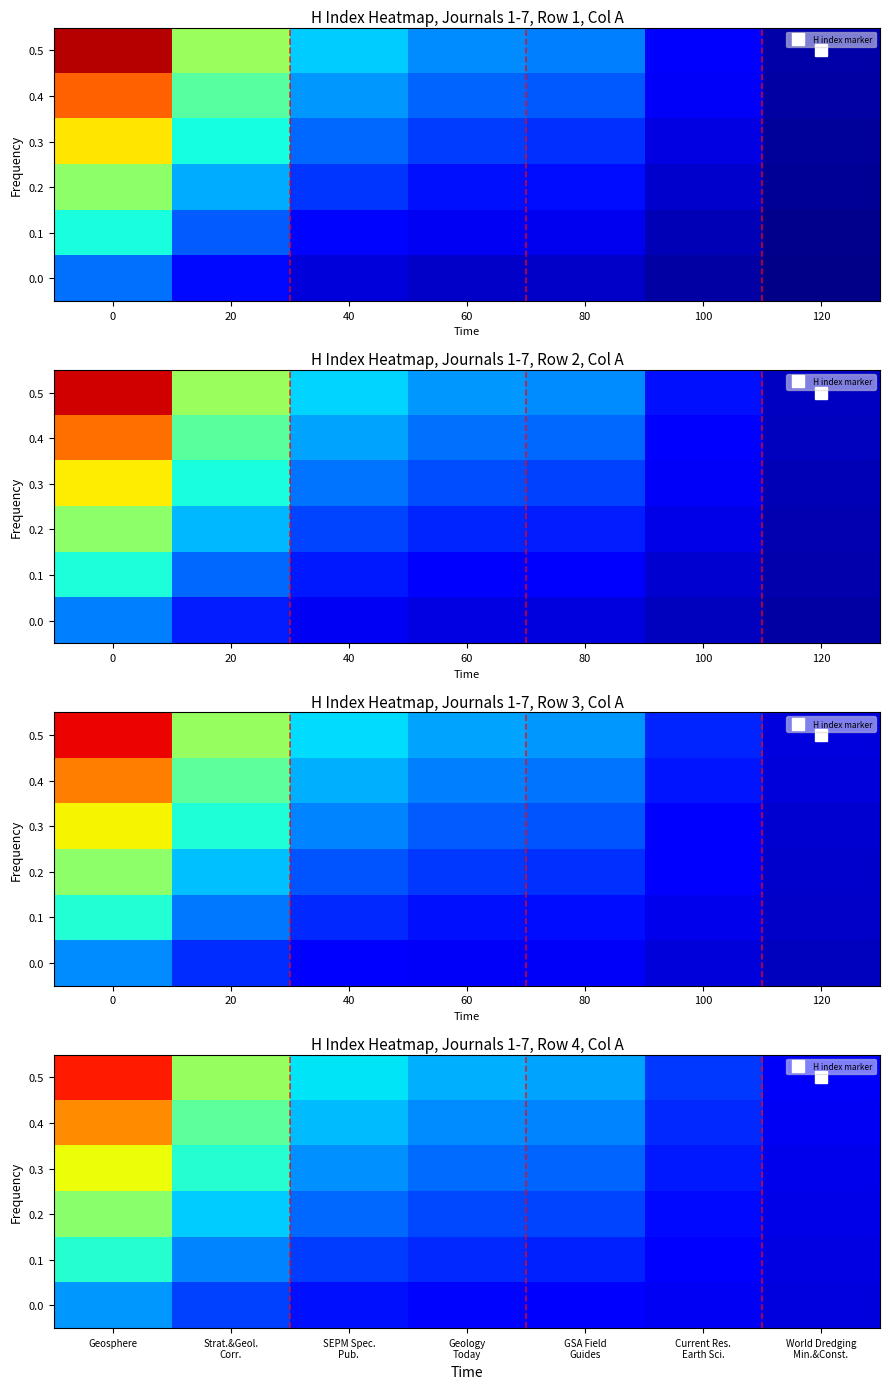

What is the difference between the maximum and minimum values in the 0.4 series?

52.7